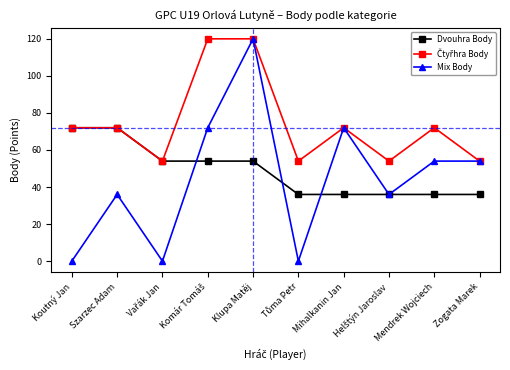

Which series has the largest range (max minus min)?

Mix Body